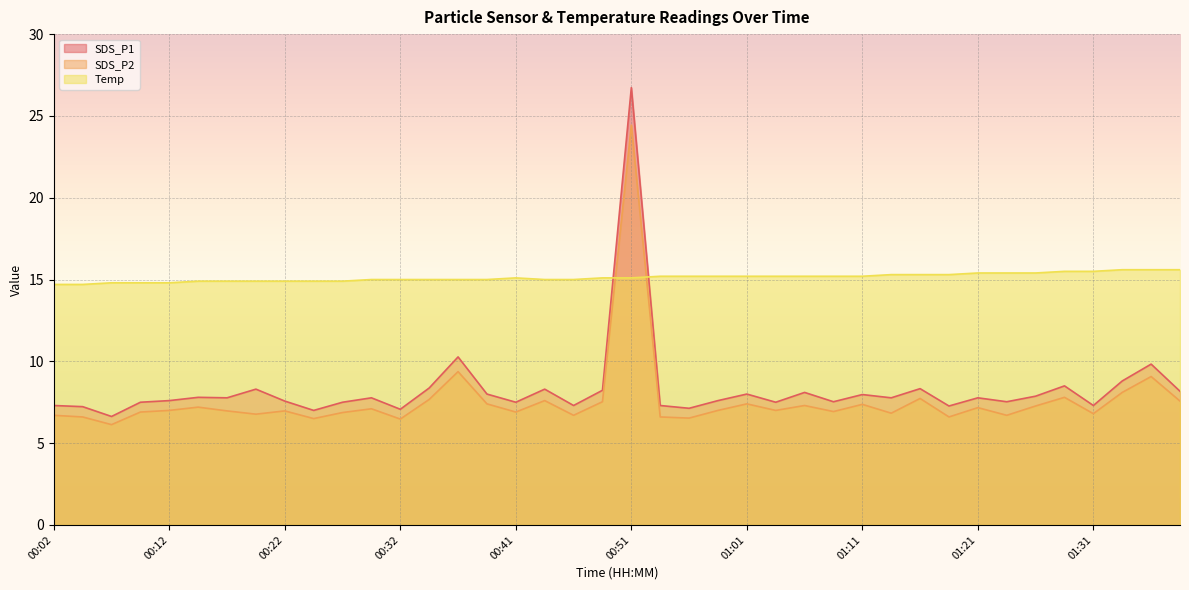

What is the highest value of the Temp series?

15.6